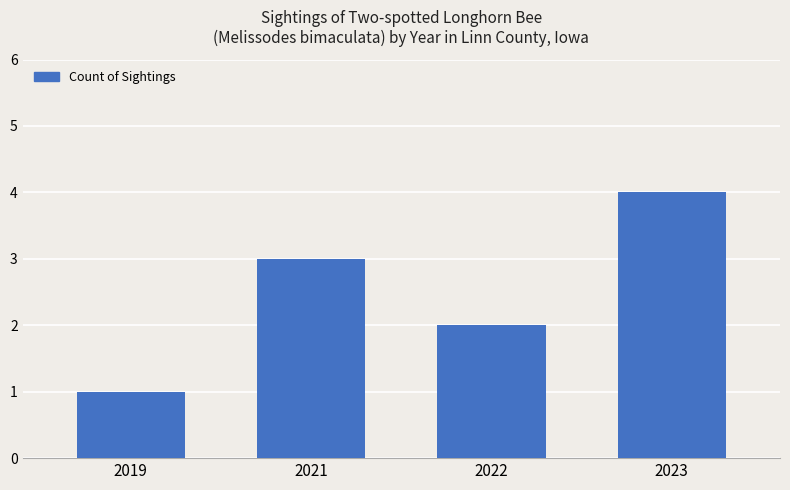

Reading right to left, list all the values displayed in this chart.

2023=4	2022=2	2021=3	2019=1